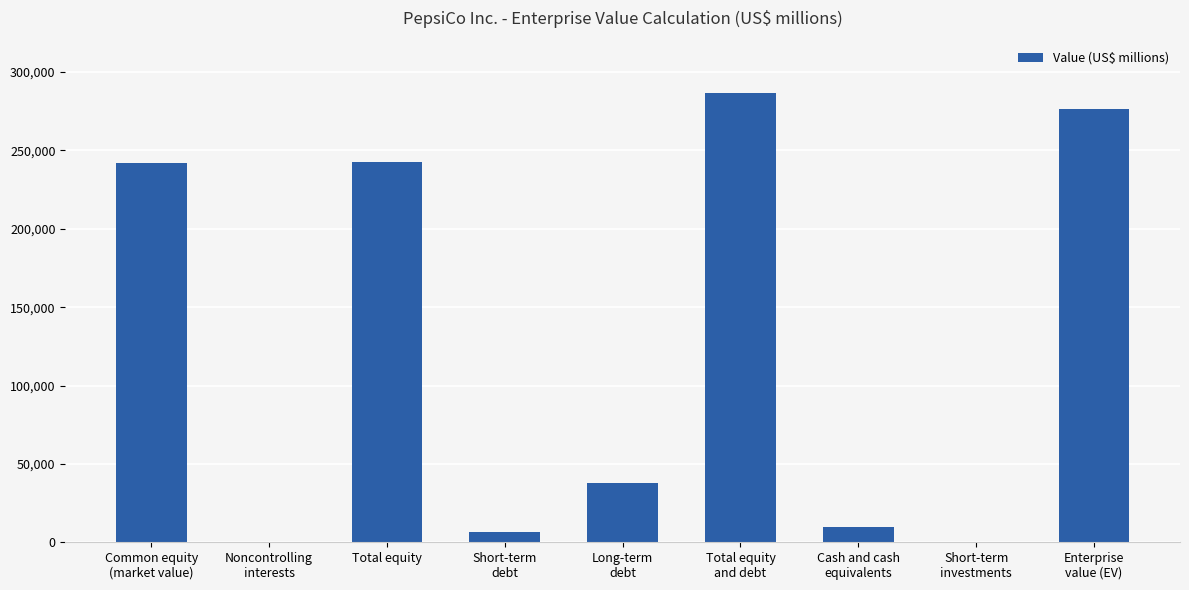

True or false: the data shows 9711 at Cash and cash
equivalents.

True